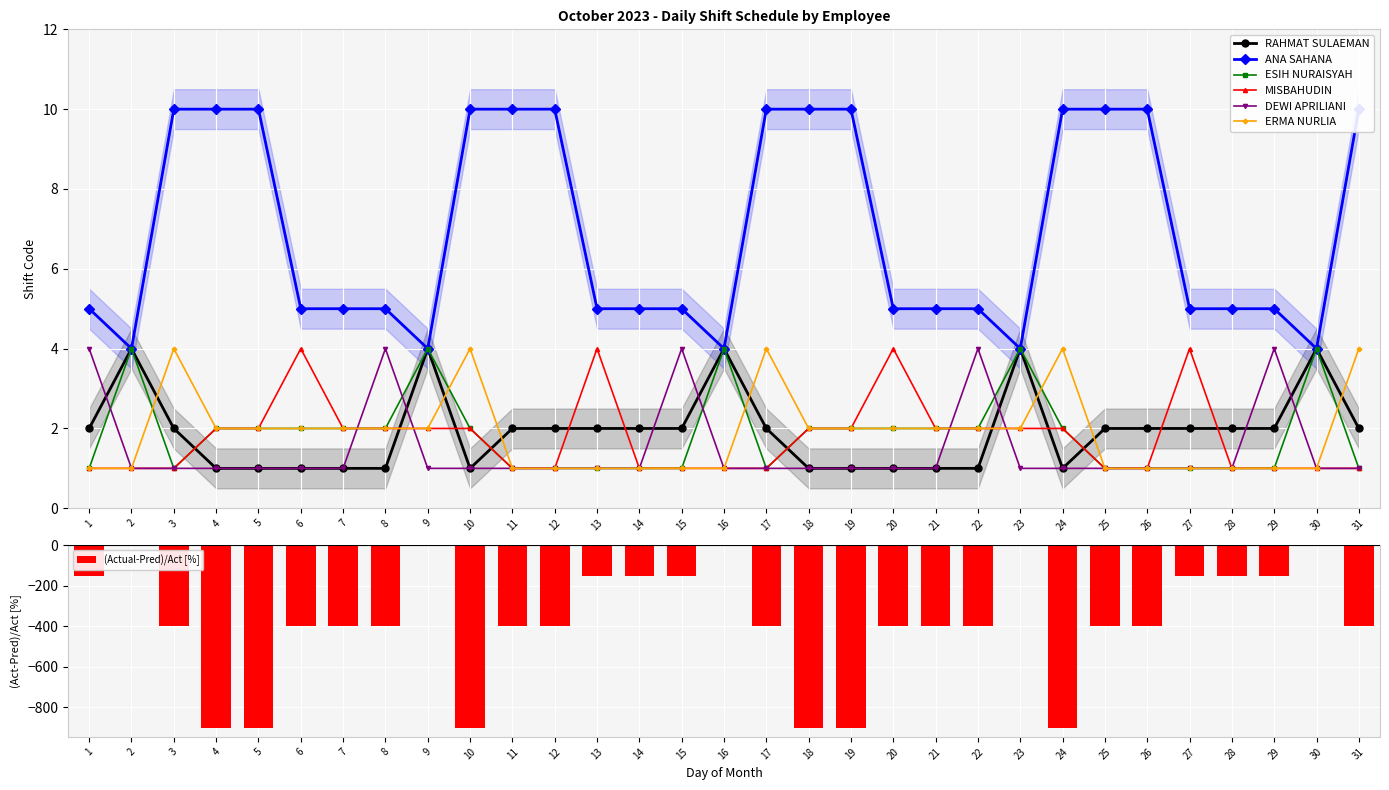

List the labels in order of MISBAHUDIN value, smallest first.

1, 2, 3, 11, 12, 14, 15, 16, 17, 25, 26, 28, 29, 30, 31, 4, 5, 7, 8, 9, 10, 18, 19, 21, 22, 23, 24, 6, 13, 20, 27